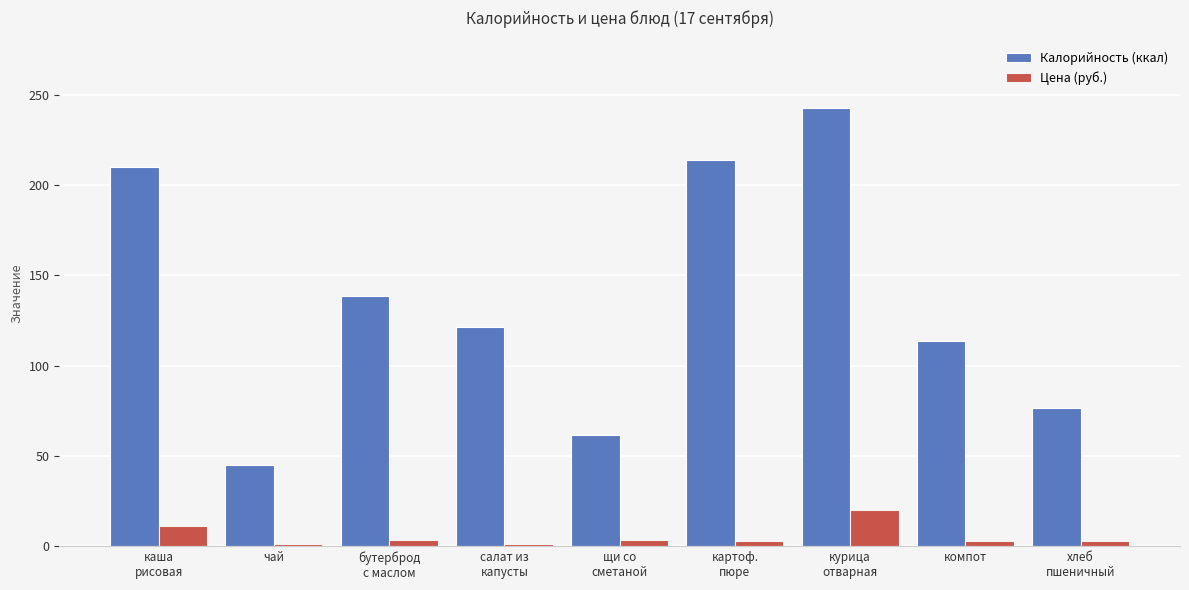

Is it true that Калорийность (ккал) equals 121.4 at салат из
капусты?

True